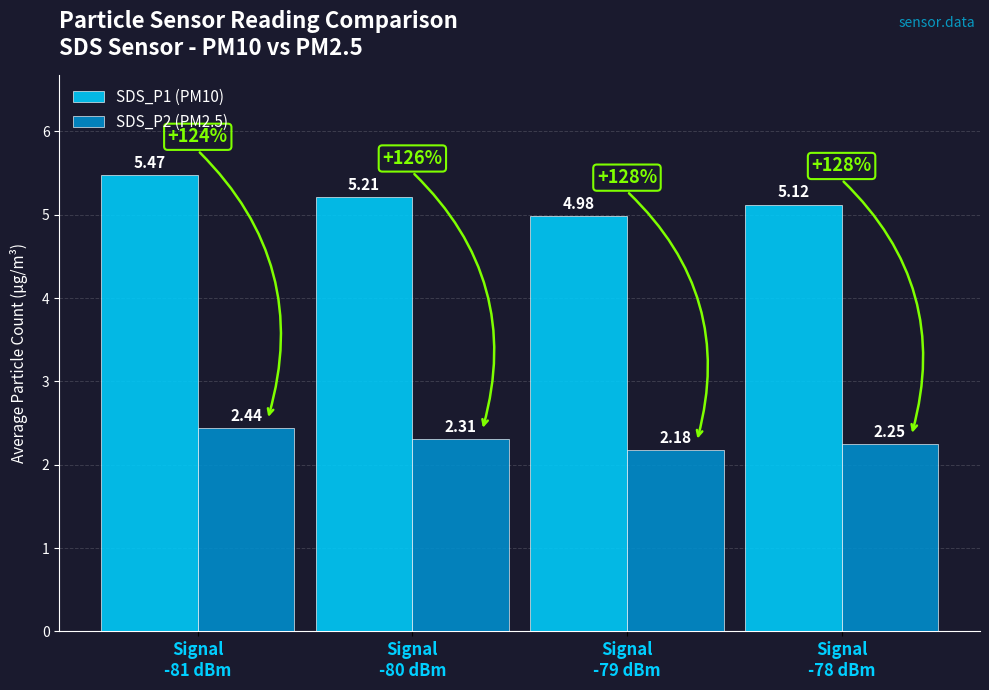

How many data points in SDS_P1 (PM10) are less than 5?

1